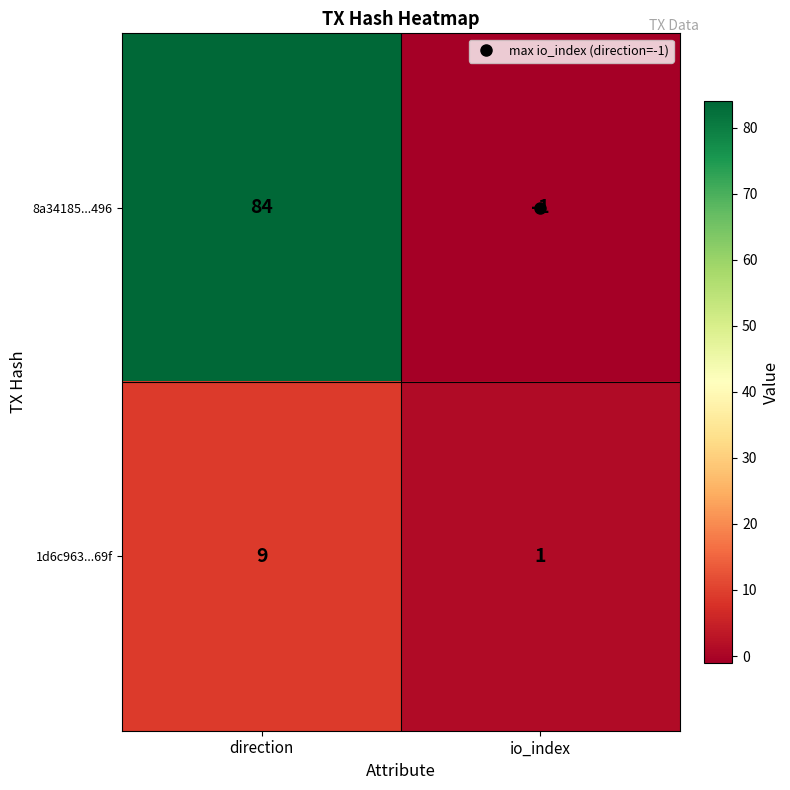

Which category has the highest value in the 8a34185...496 series?

direction